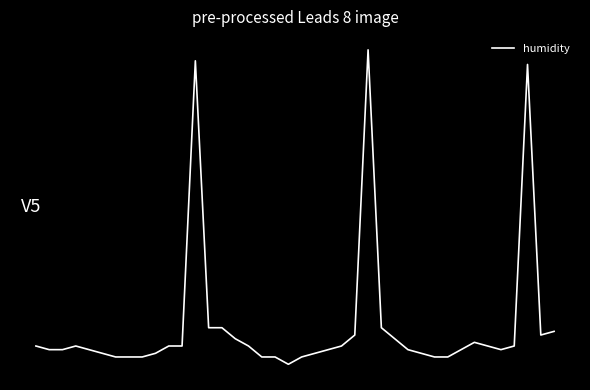

Which category has the lowest value across all series?

19